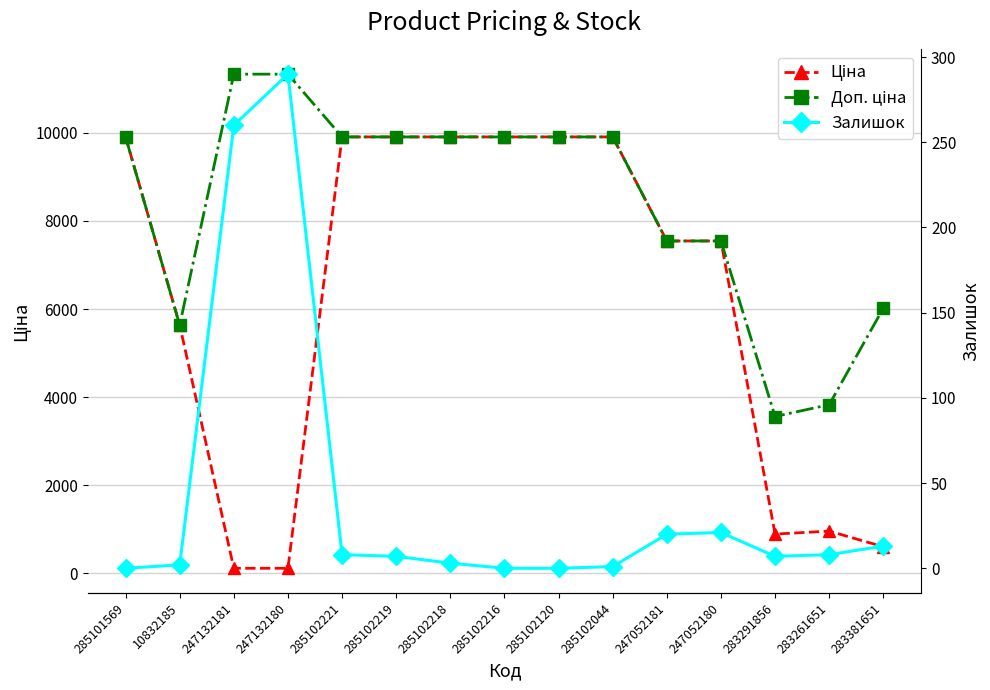

True or false: Доп. ціна has a value of 14210.6 at 285102221.

False